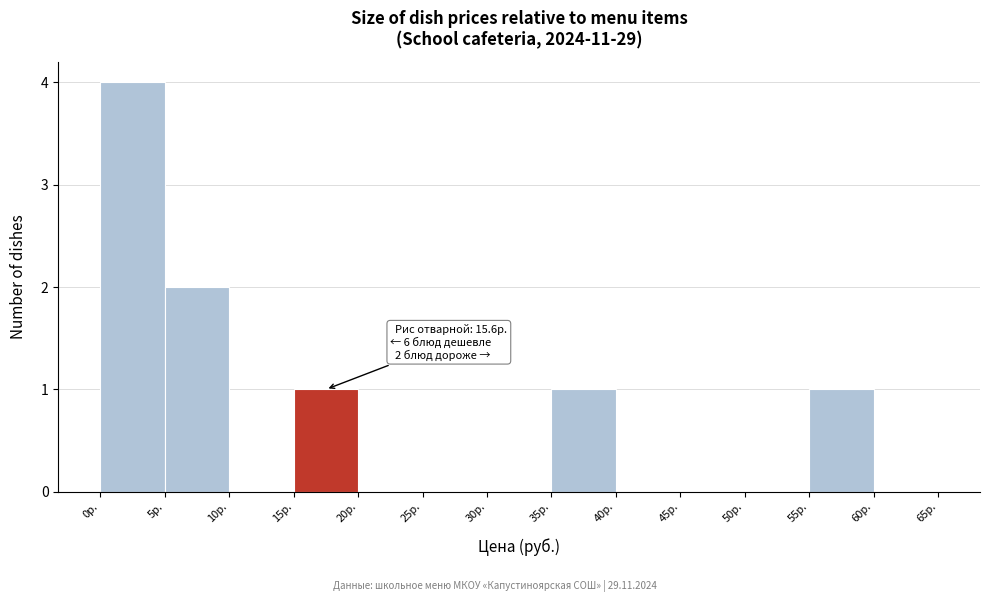

Which range on the x-axis has the tallest bar?

0 to 5